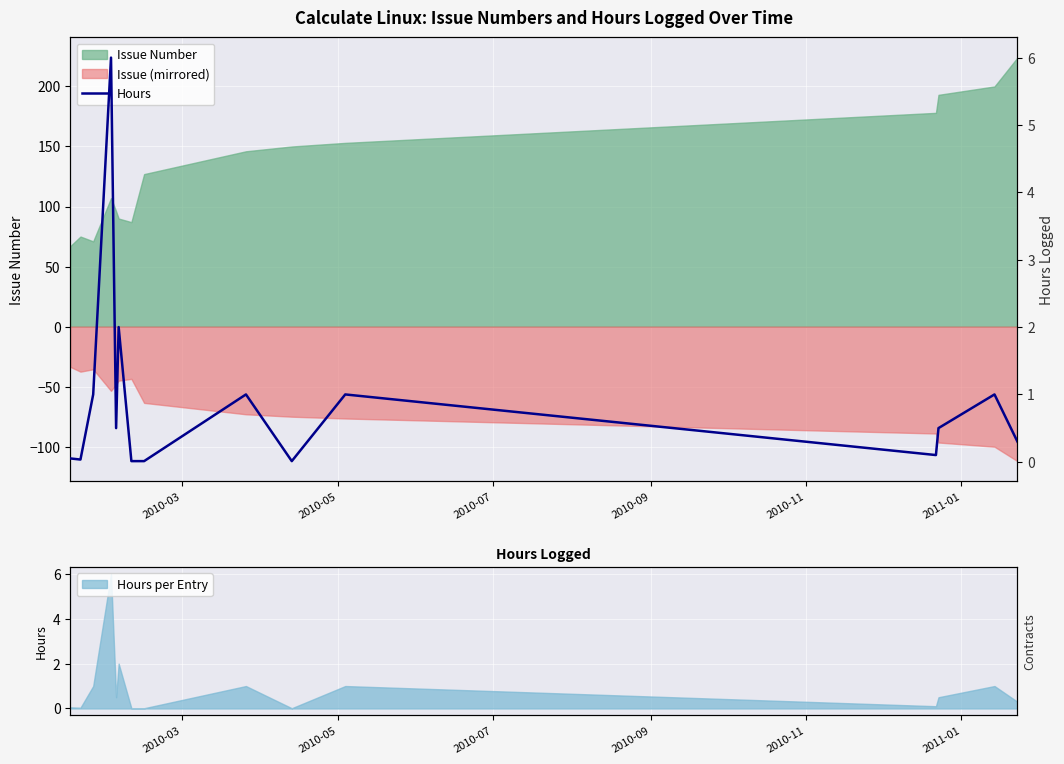

Is it true that the value at 9 is 0.0?

False